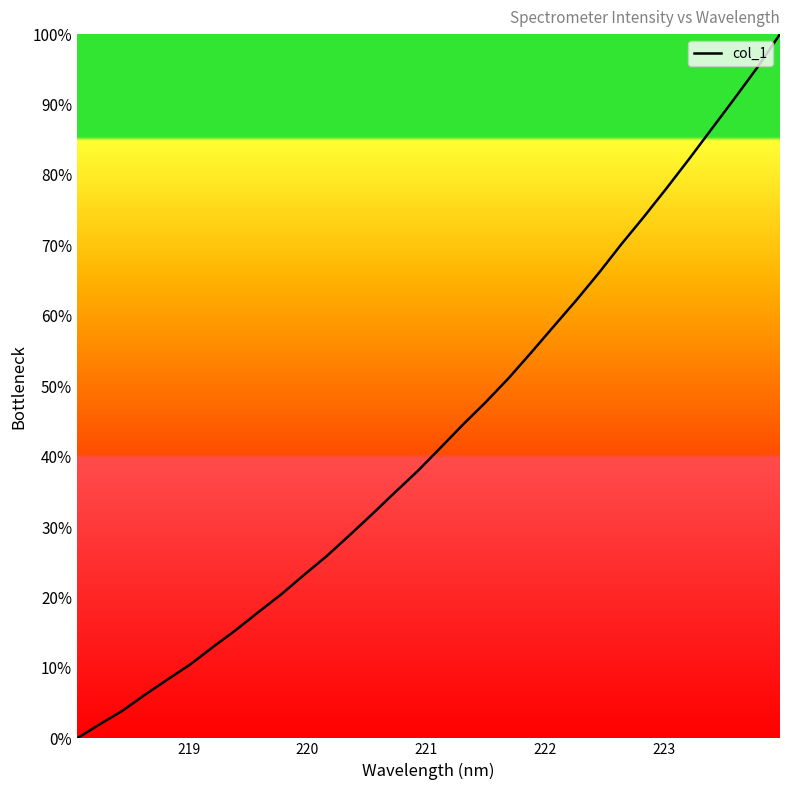

What is the maximum value shown in the chart?

100.0